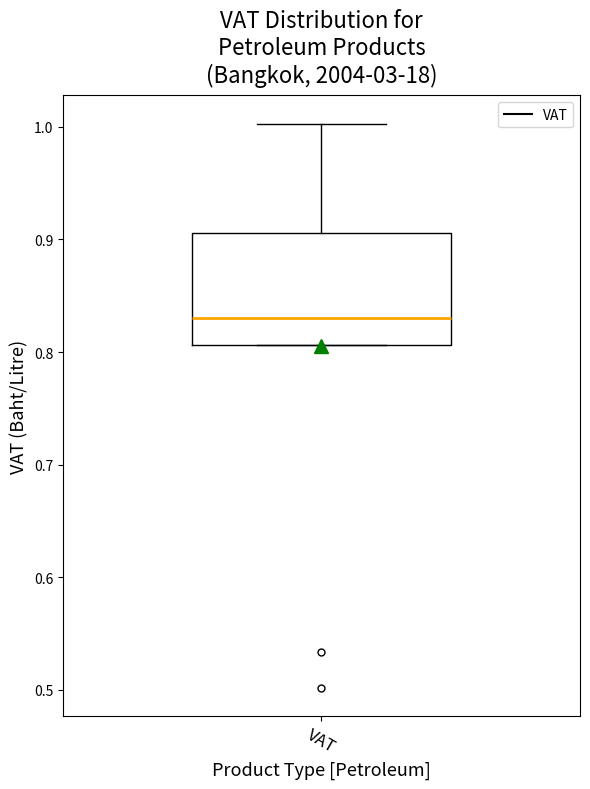

Transcribe this box plot: give where the median line is, the range the box spans, and where the two whiskers end, as read against the y-axis. The values are not printed on the chart, so give them approximately, as read against the axis.

median 0.83, box 0.81 to 0.91, whiskers 0.81 to 1.00